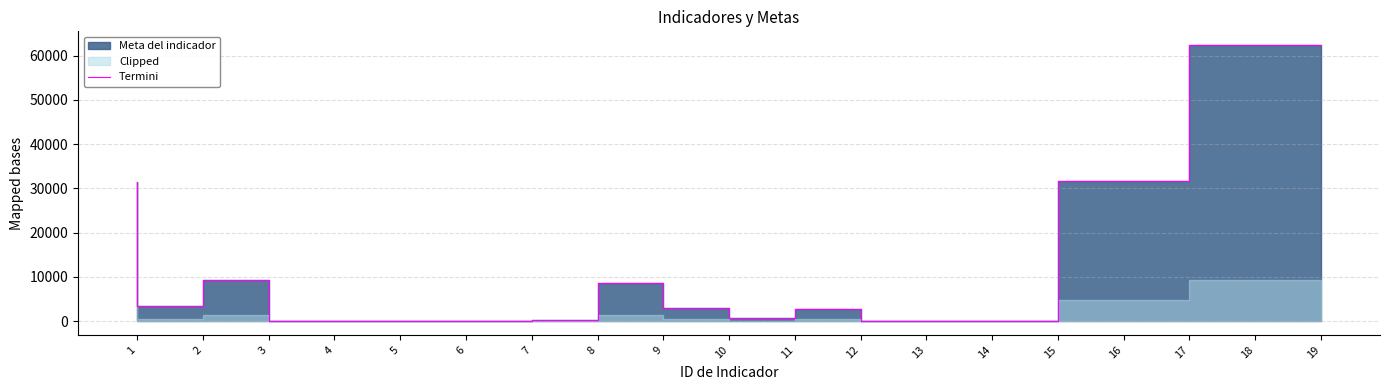

What is the difference between the second highest and second lowest values?

62383